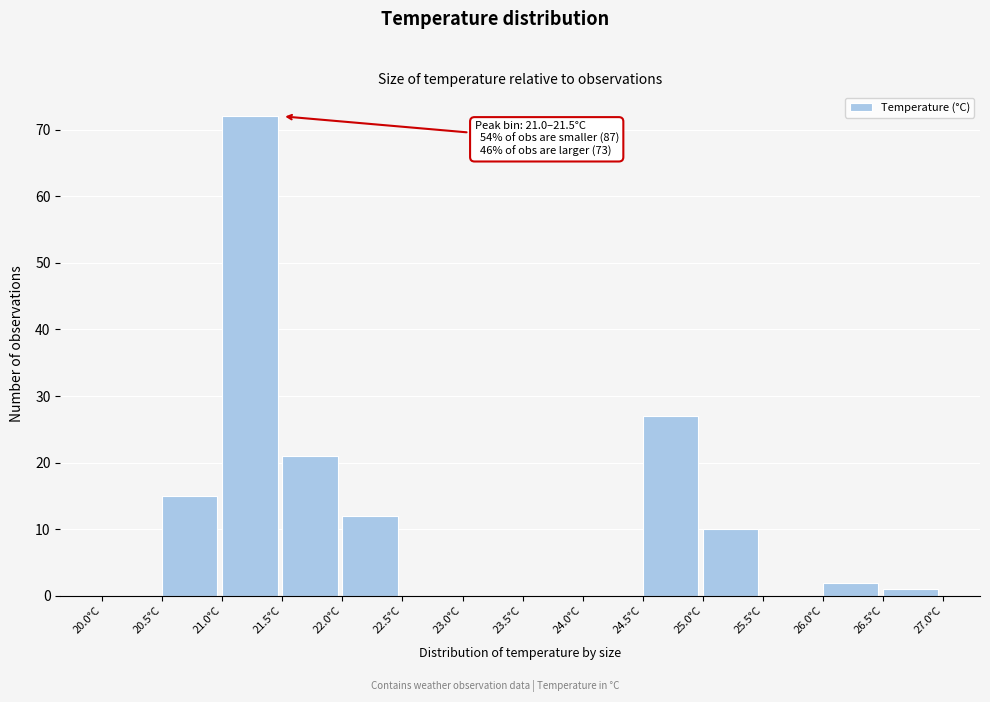

Over which range of the x-axis is the bar tallest?

21.0 to 21.5